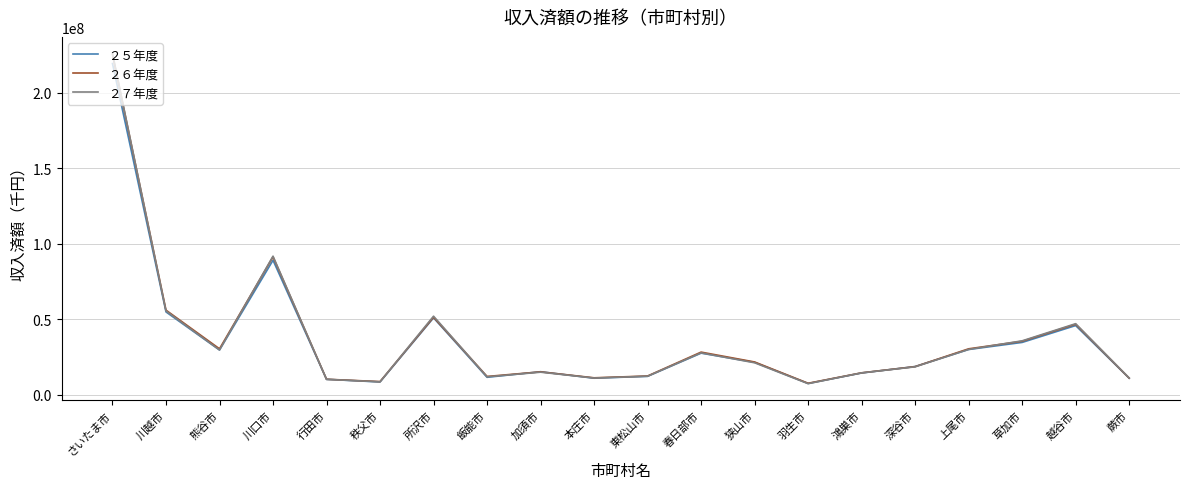

At which category is the sum across all series the highest?

さいたま市